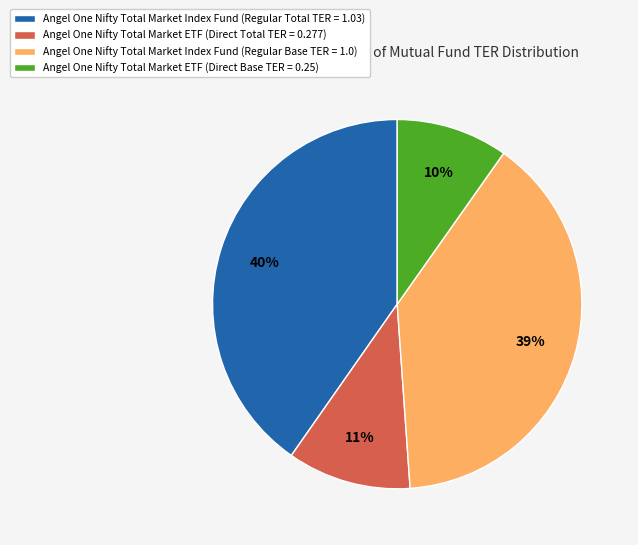

How many segments does this pie chart have?

4